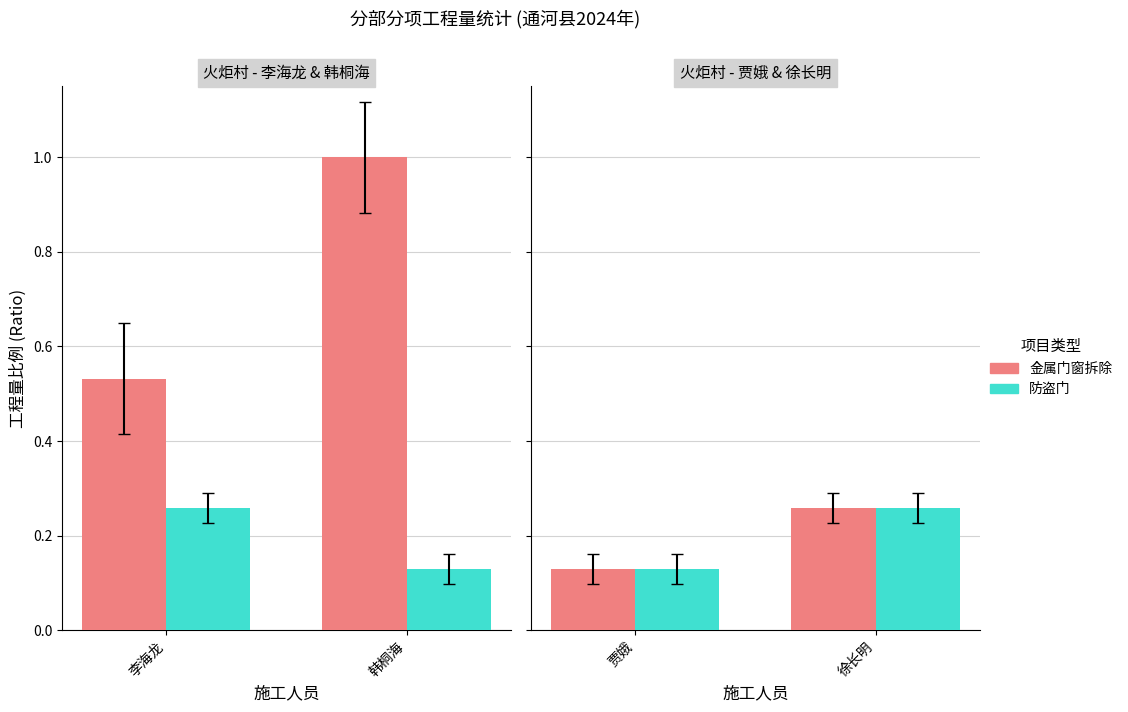

What is the minimum value shown in the chart?

0.1